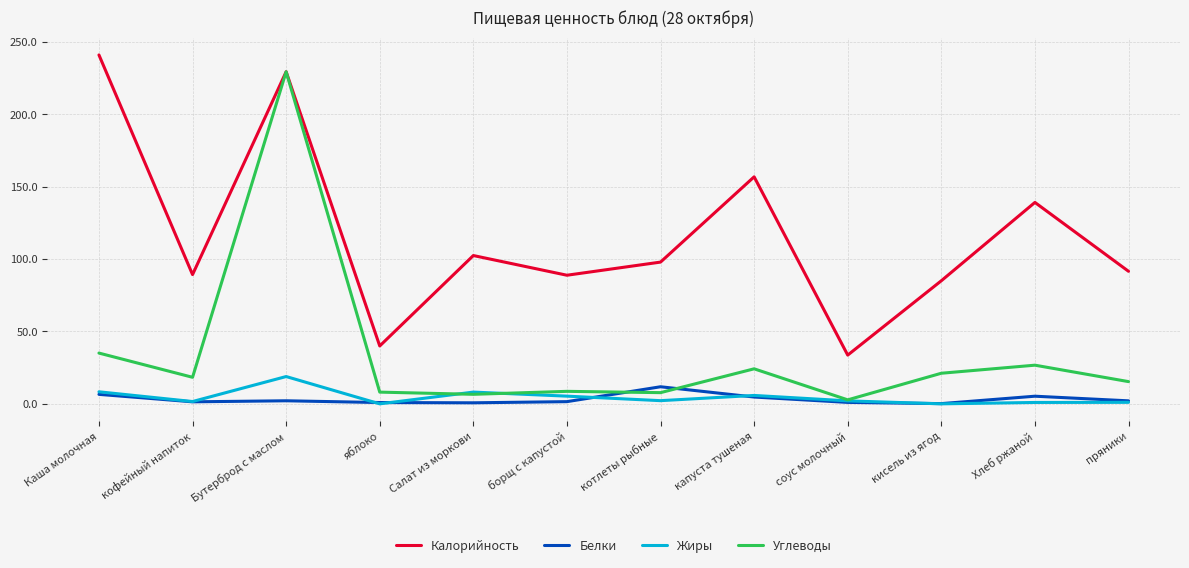

Is the value of Жиры at борщ с капустой greater than the value of Белки at борщ с капустой?

Yes